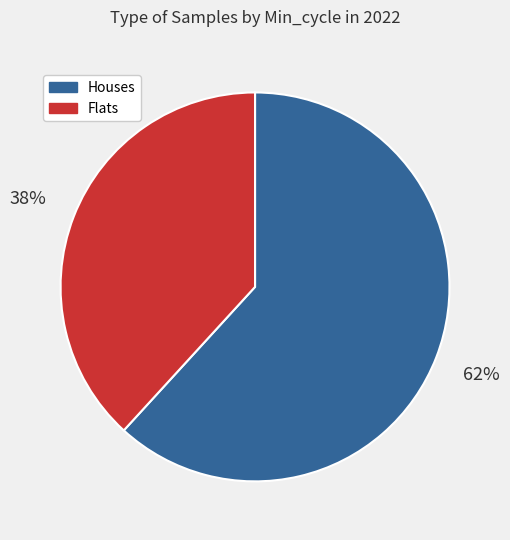

What is the smallest slice in the pie chart?

Flats